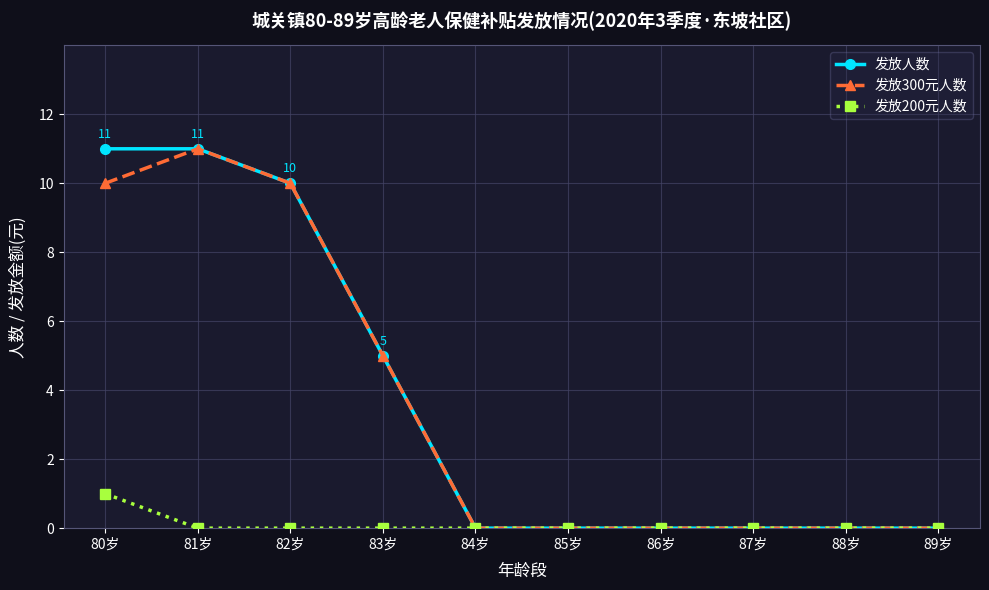

What are all the series names shown in the legend?

发放人数, 发放300元人数, 发放200元人数